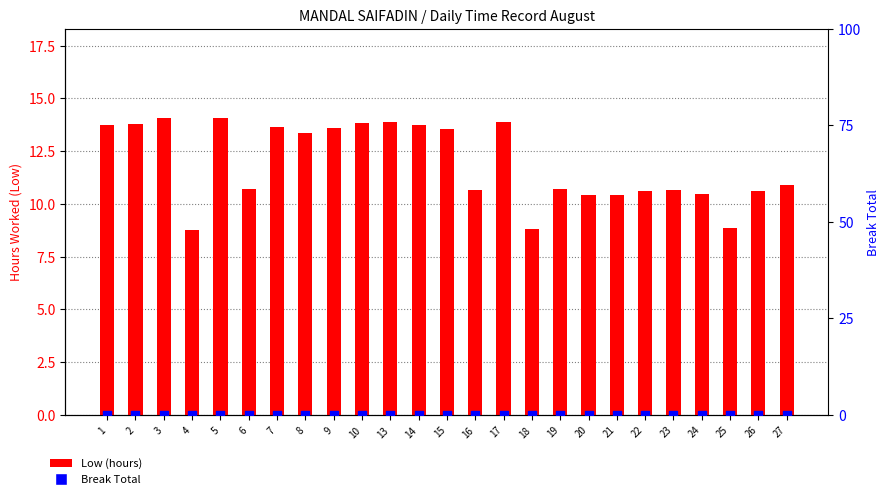

At how many categories does at least one series exceed 4?

25